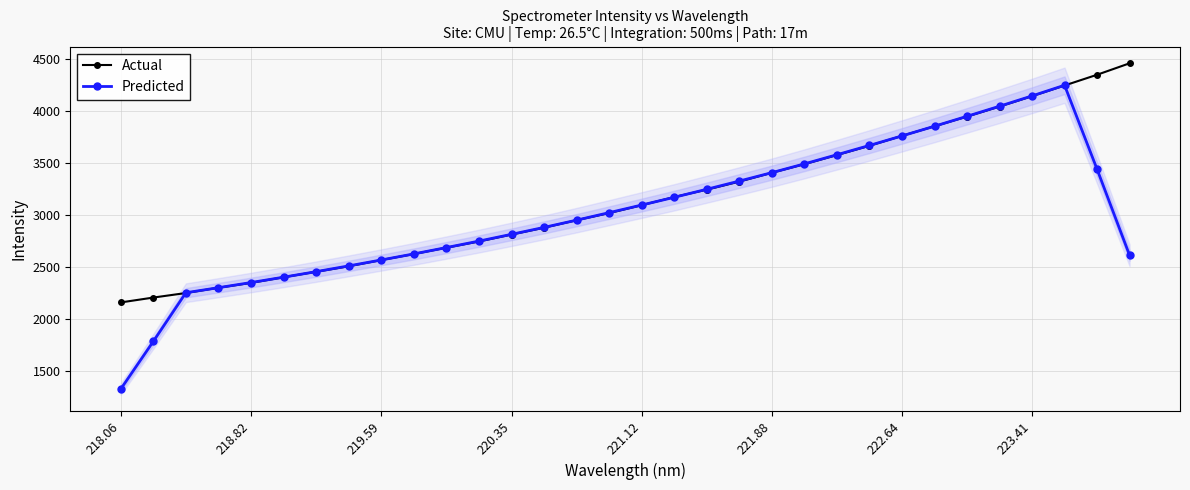

At how many categories does at least one series exceed 2220?

30